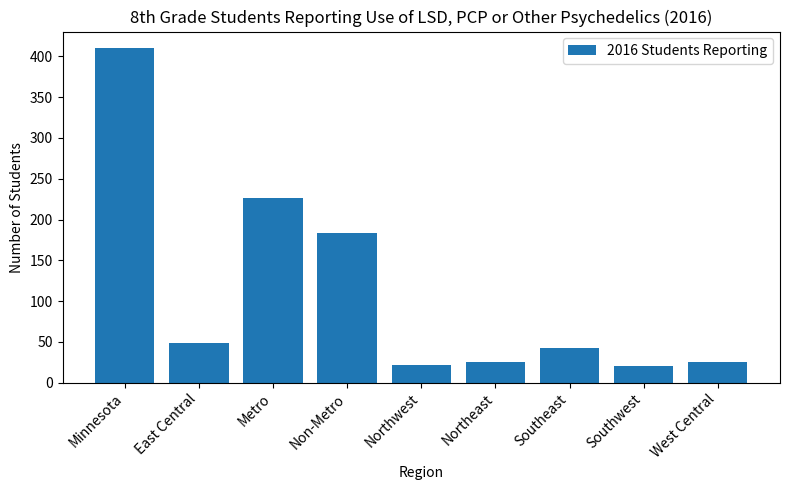

How many bars are there in total?

9